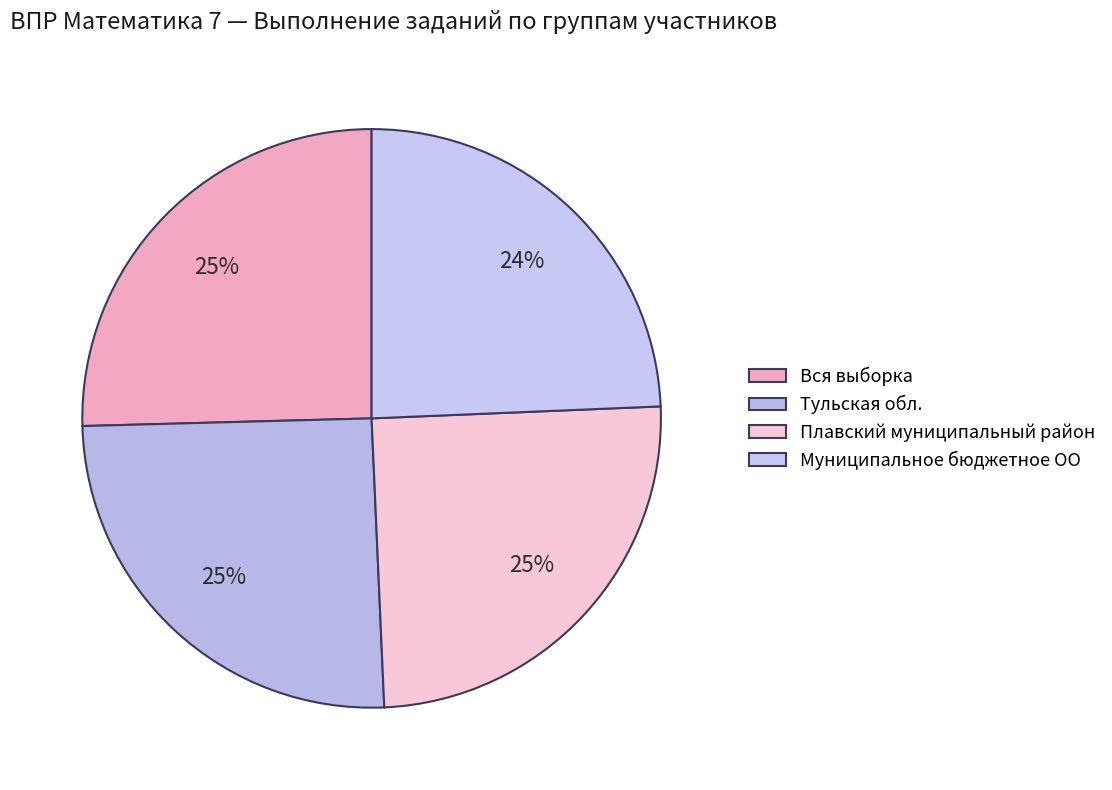

The Вся выборка slice represents 25% of the pie. True or false?

True